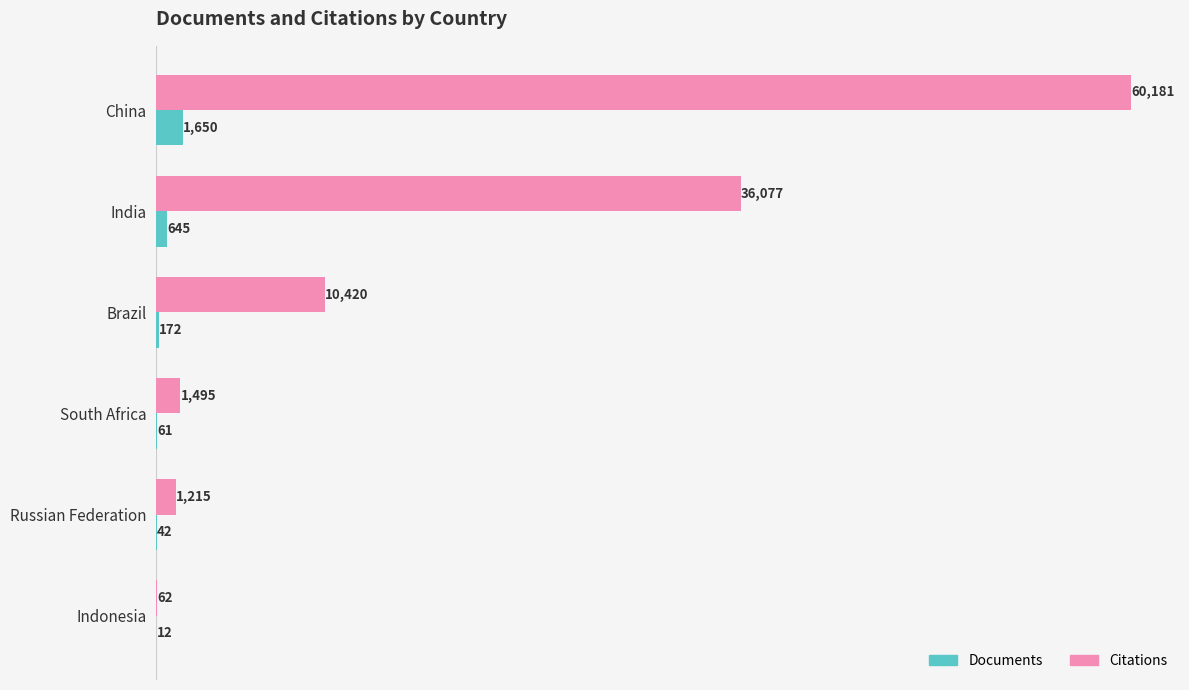

Where is Documents nearest to the value 831?

India